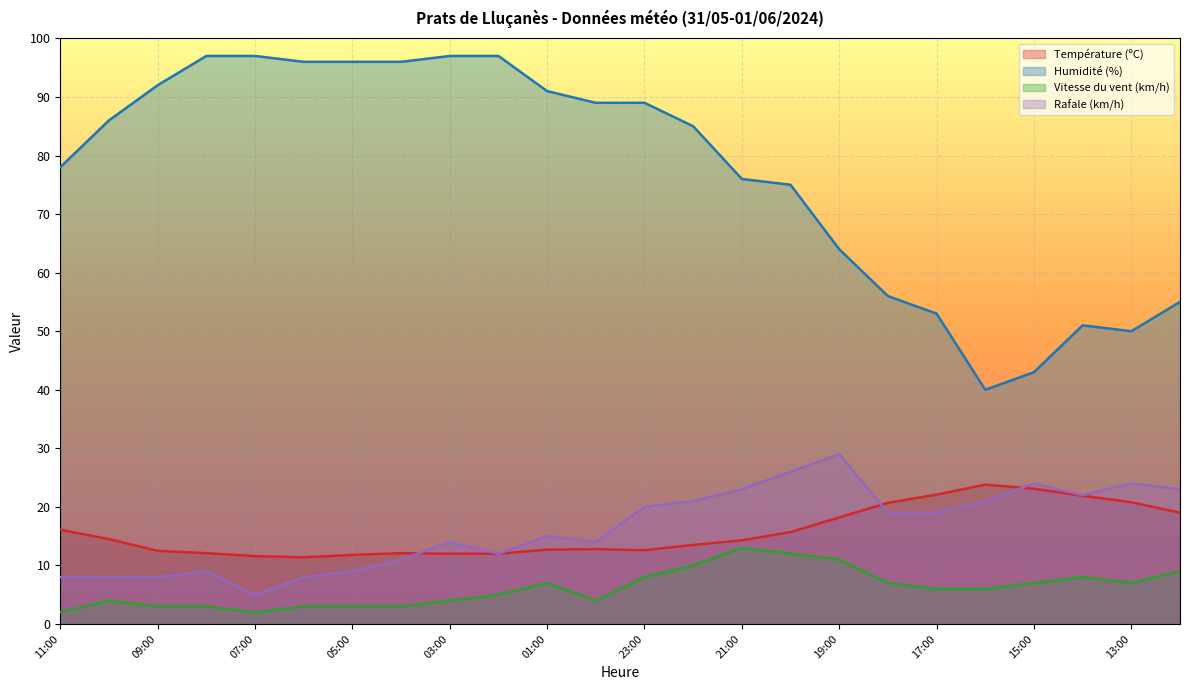

The Température (ºC) series shows 12.1 at 08:00. True or false?

True